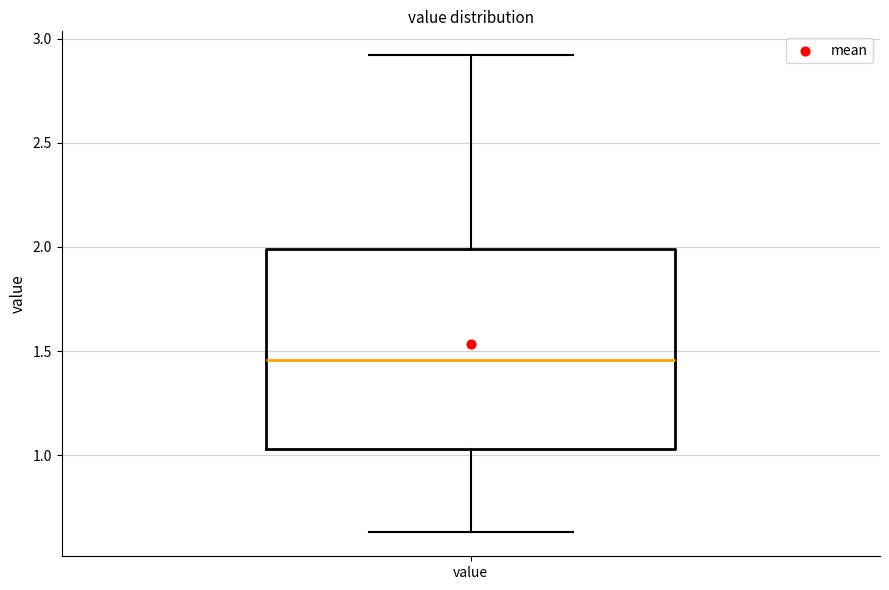

Where does the upper whisker of the box for value end on the y-axis? The values are not printed on the chart, so give them approximately, as read against the axis.

2.90